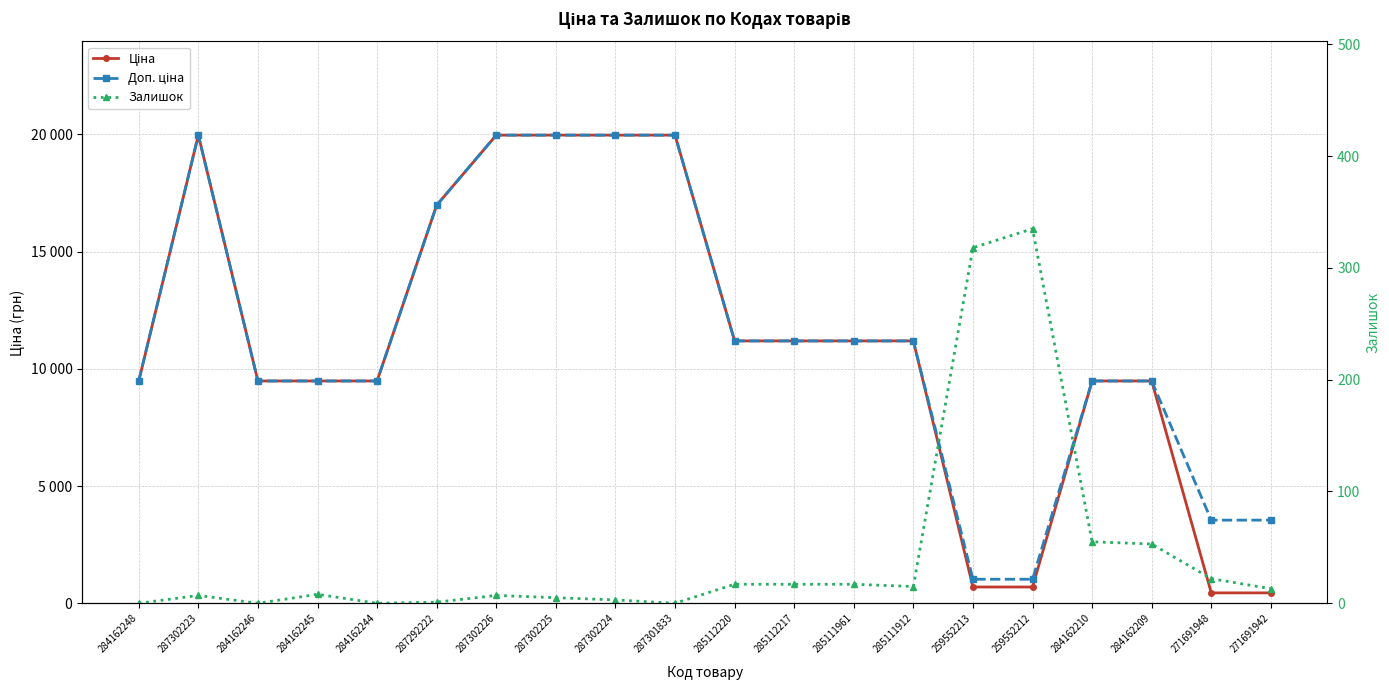

At how many categories does at least one series exceed 485?

20